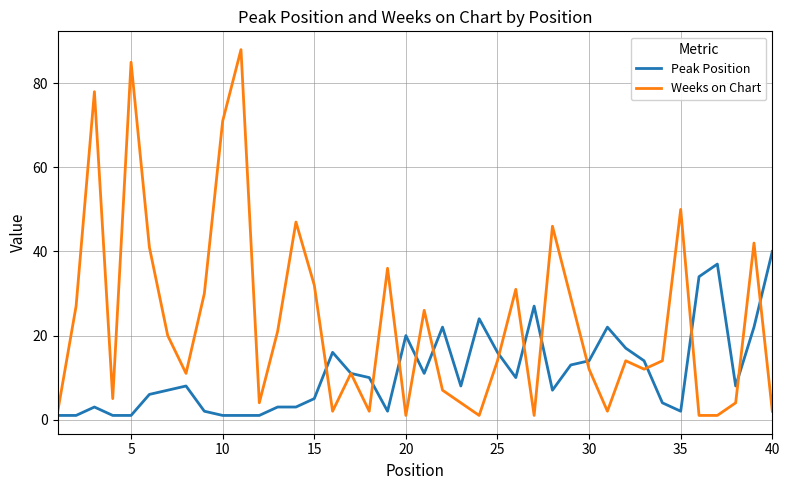

What is the maximum value shown in the chart?

88